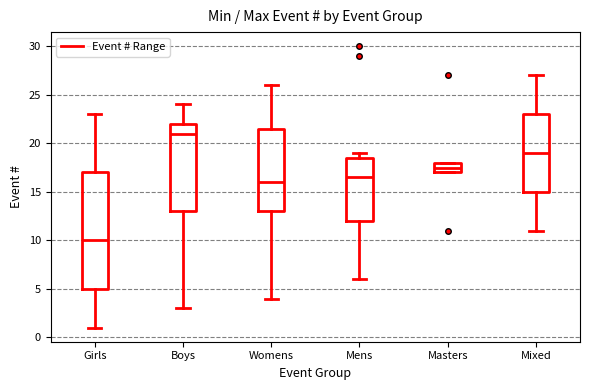

Reading left to right, read every box against the y-axis: the position of its median line, the range the box covers, and the ends of its whiskers. The values are not printed on the chart, so give them approximately, as read against the axis.

Girls: median 10.0, box 5.0 to 17.0, whiskers 1.0 to 23.0
Boys: median 21.0, box 13.0 to 22.0, whiskers 3.0 to 24.0
Womens: median 16.0, box 13.0 to 21.5, whiskers 4.0 to 26.0
Mens: median 16.5, box 12.0 to 18.5, whiskers 6.0 to 19.0
Masters: median 17.5, box 17.0 to 18.0, whiskers 17.0 to 18.0
Mixed: median 19.0, box 15.0 to 23.0, whiskers 11.0 to 27.0